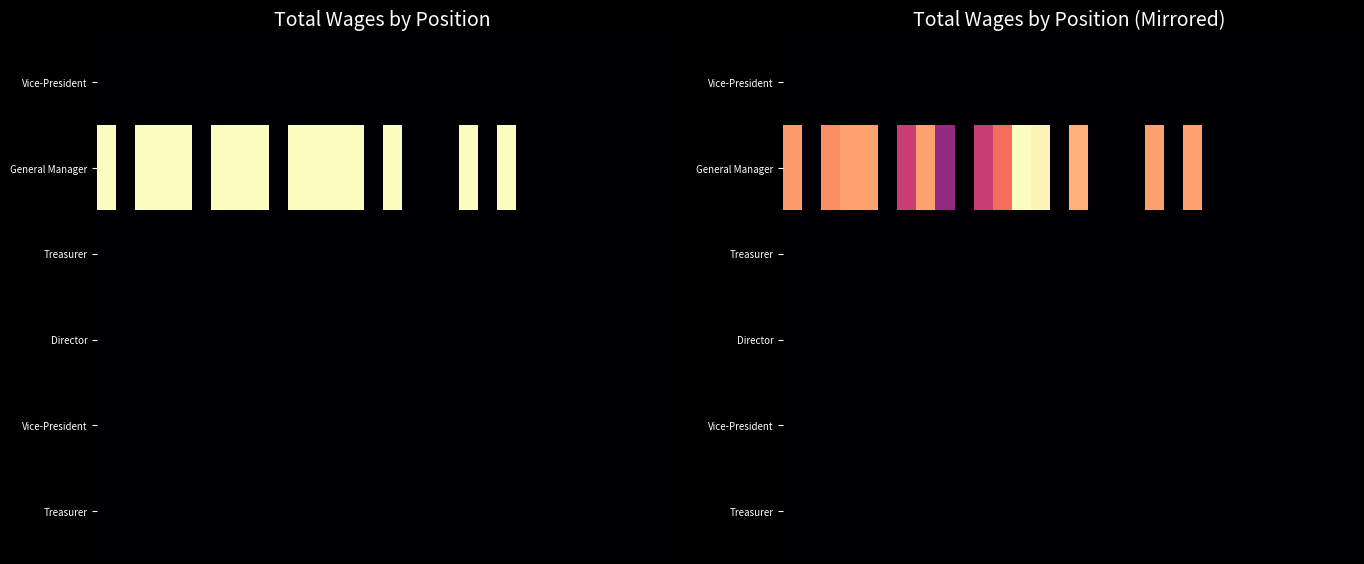

At how many categories does at least one series exceed 970?

14